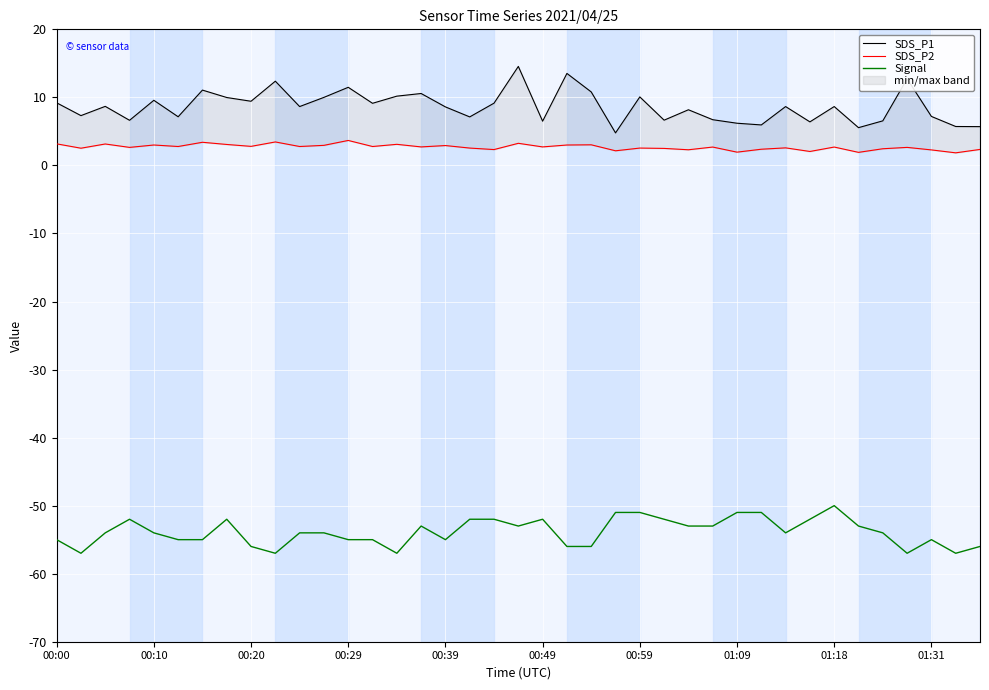

What is the maximum value for Signal?

-50